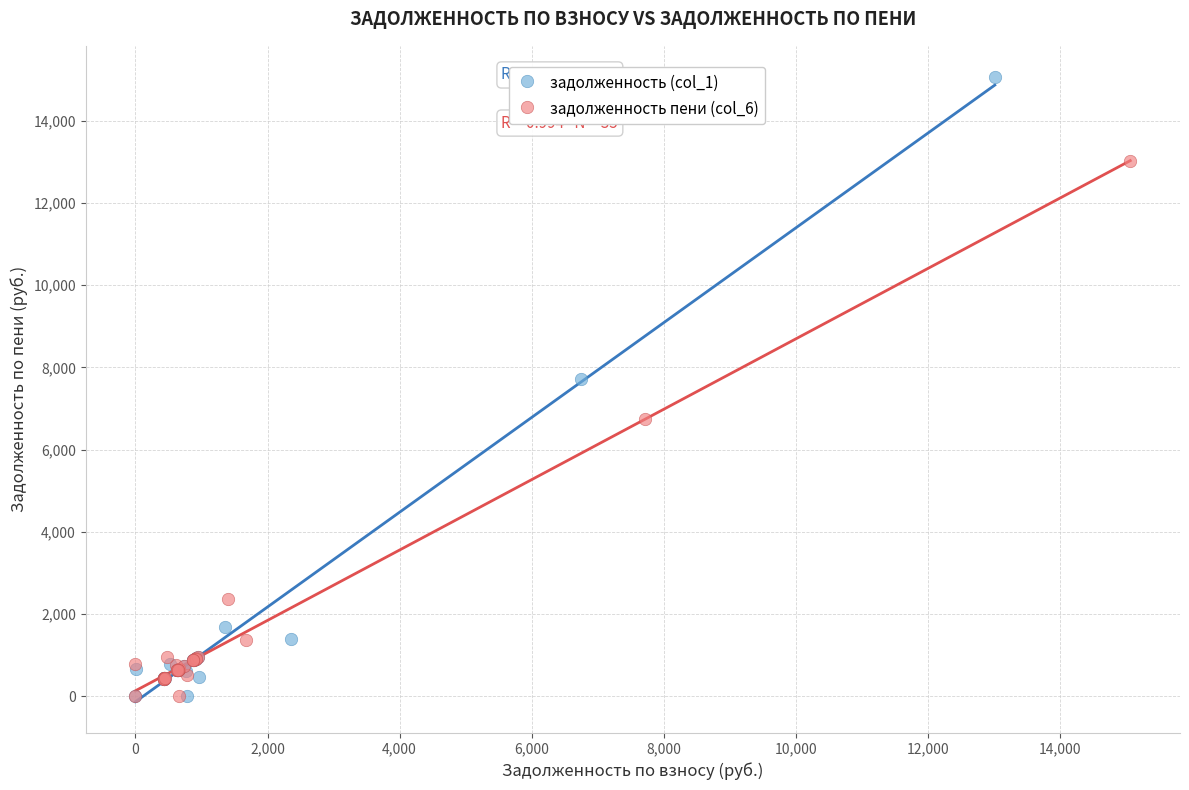

Which series has the largest Y range (max minus min)?

задолженность (col_1)